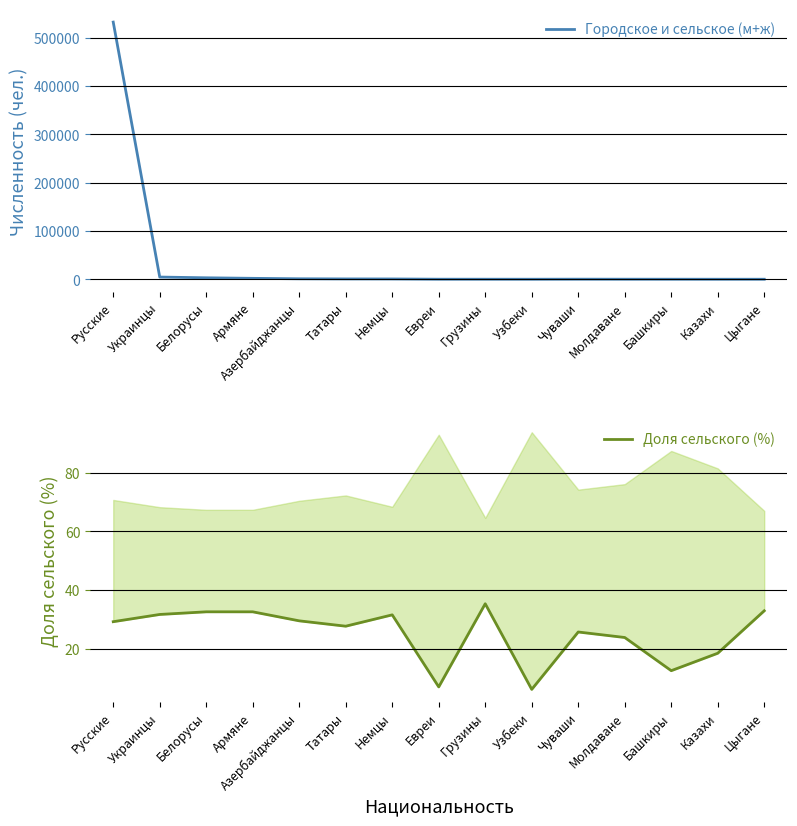

Read the Городское и сельское (м+ж) value at Башкиры.

158